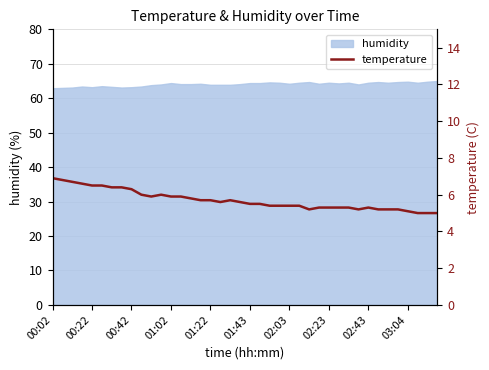

How many interior local peaks (higher than both neighbors) does the data have?

3